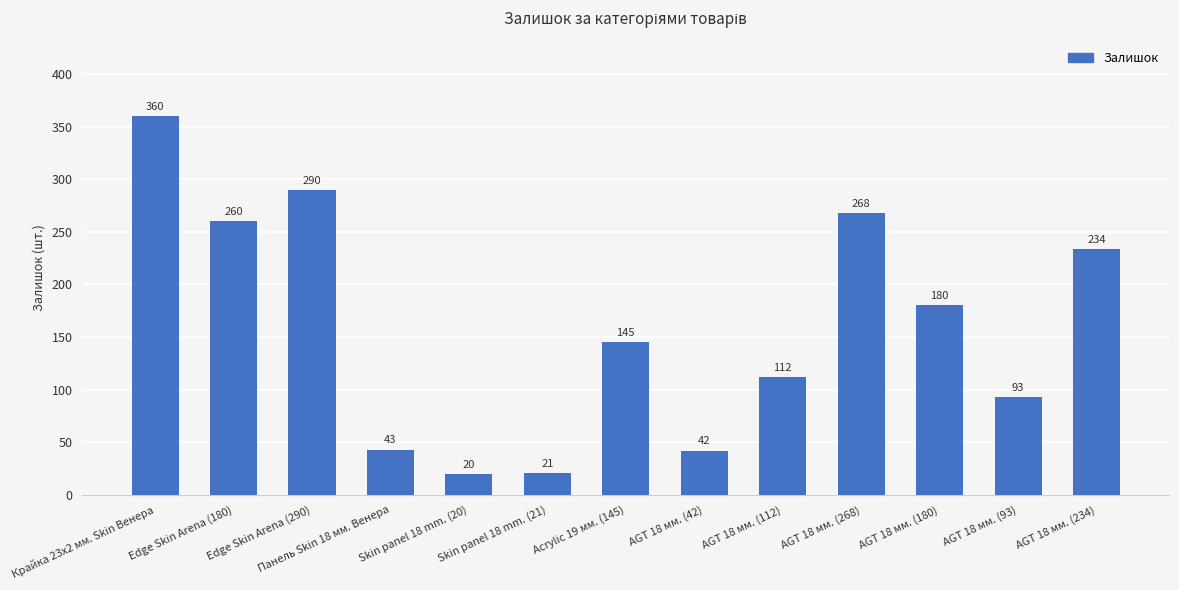

Approximately how many times larger is the value at Панель Skin 18 мм. Венера compared to AGT 18 мм. (112)?

0.4